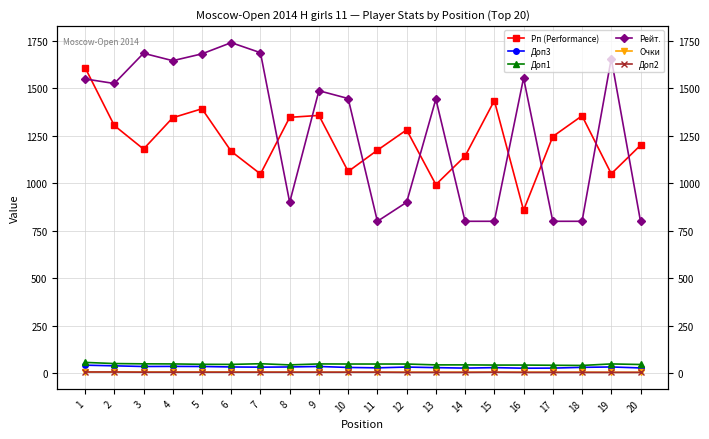

How many series are shown in this chart?

6